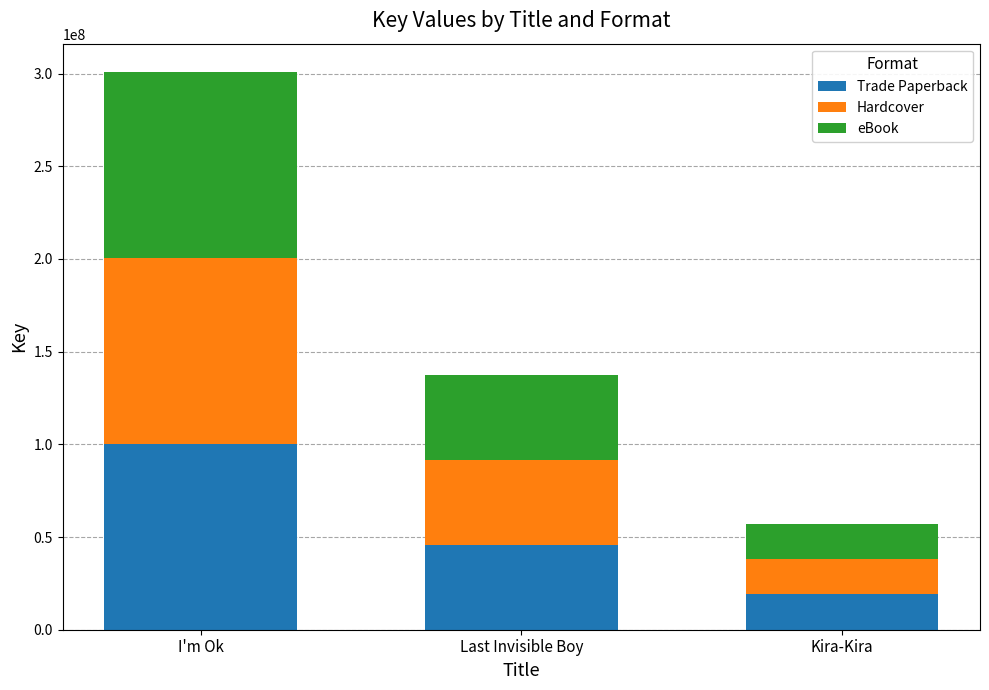

What are all the series names shown in the legend?

Trade Paperback, Hardcover, eBook